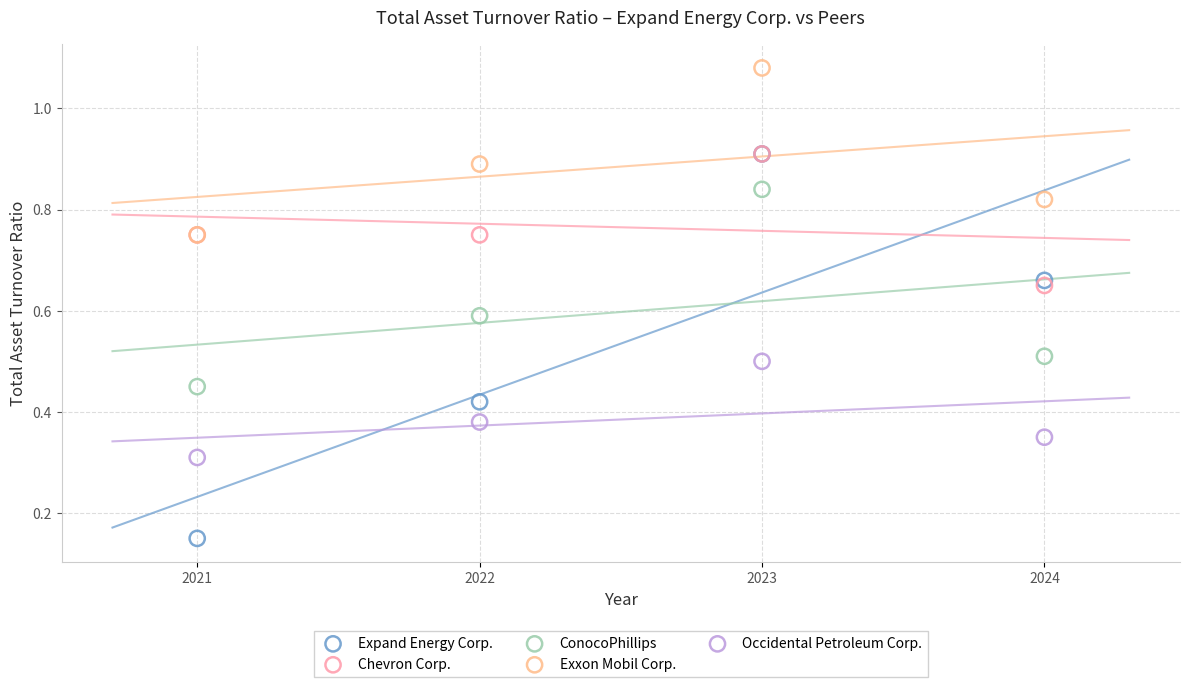

What are all the series names shown in the legend?

Expand Energy Corp., Chevron Corp., ConocoPhillips, Exxon Mobil Corp., Occidental Petroleum Corp.